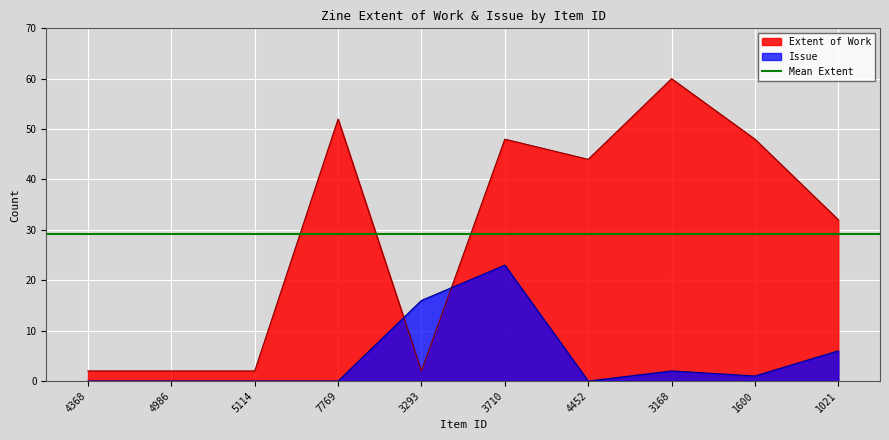

Is the value of Issue at 3293 greater than the value of Extent of Work at 3168?

No